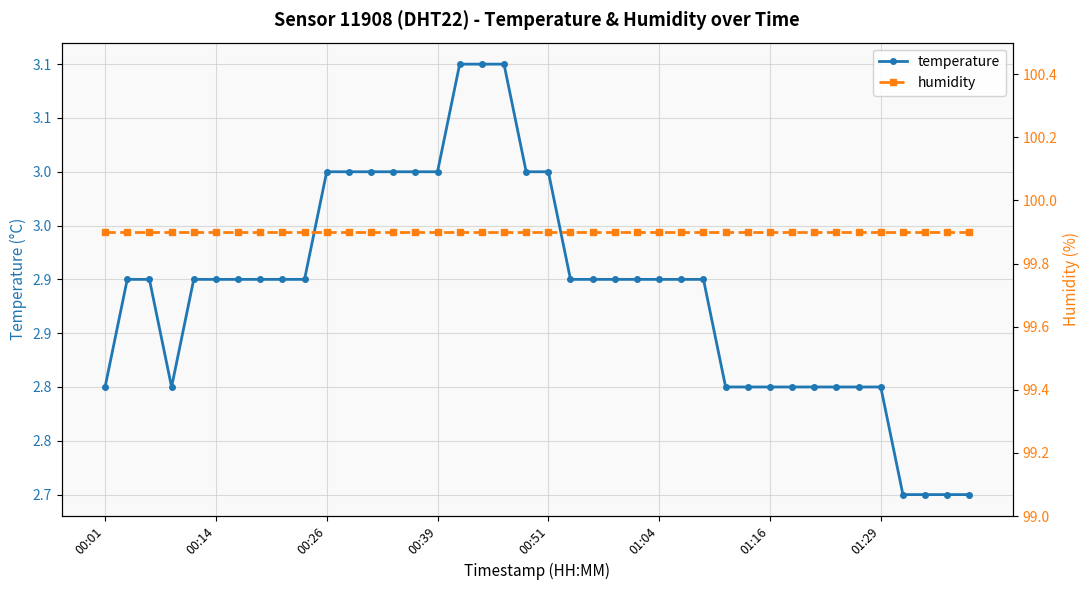

Reading left to right, transcribe all the data shown in this chart.

temperature: 2.8	2.9	2.9	2.8	2.9	2.9	2.9	2.9	2.9	2.9	3.0	3.0	3.0	3.0	3.0	3.0	3.1	3.1	3.1	3.0	3.0	2.9	2.9	2.9	2.9	2.9	2.9	2.9	2.8	2.8	2.8	2.8	2.8	2.8	2.8	2.8	2.7	2.7	2.7	2.7
humidity: 99.9	99.9	99.9	99.9	99.9	99.9	99.9	99.9	99.9	99.9	99.9	99.9	99.9	99.9	99.9	99.9	99.9	99.9	99.9	99.9	99.9	99.9	99.9	99.9	99.9	99.9	99.9	99.9	99.9	99.9	99.9	99.9	99.9	99.9	99.9	99.9	99.9	99.9	99.9	99.9